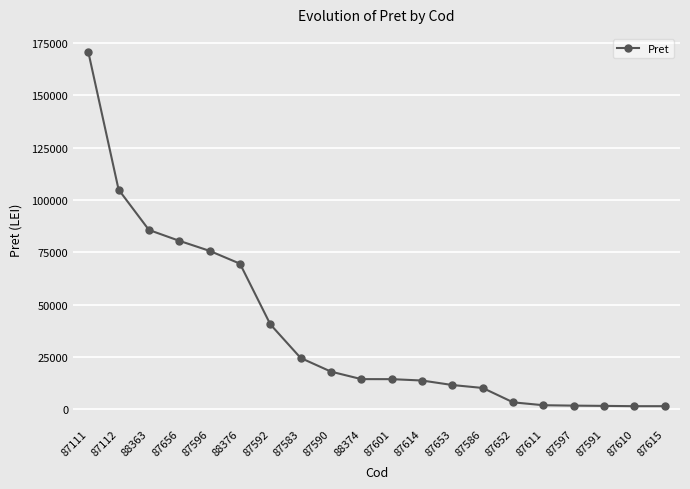

What is the greatest value displayed?

170871.0